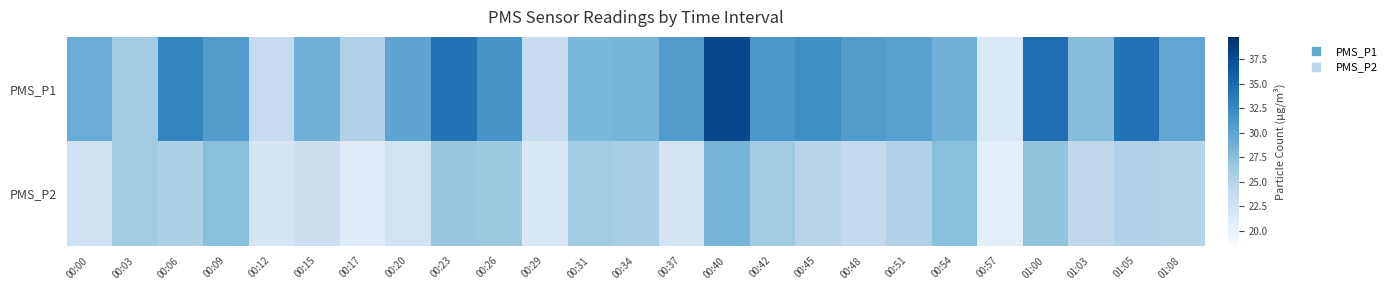

Between 00:15 and 00:48, which series saw the biggest shift?

PMS_P1